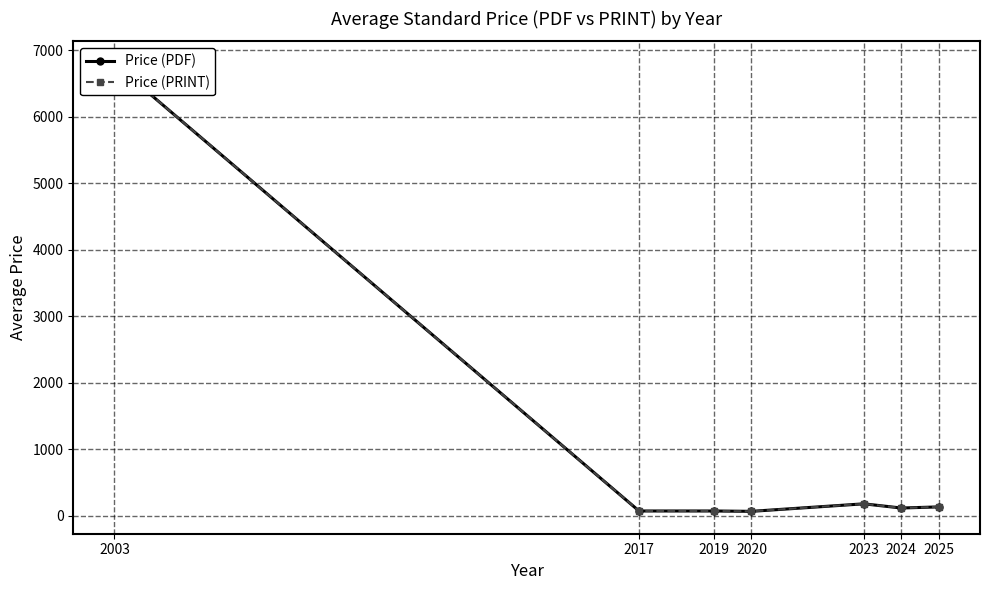

What is the difference between the maximum and minimum values in the Price (PRINT) series?

6736.3